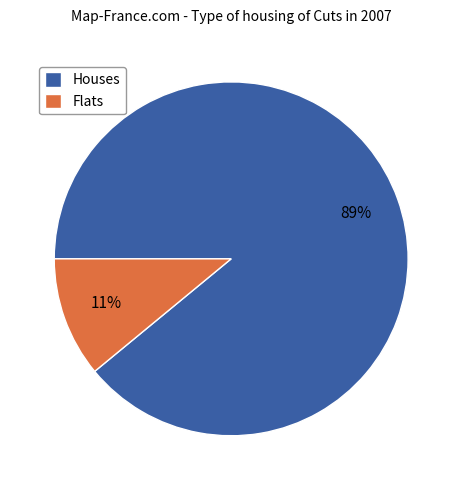

Rank the categories by value from lowest to highest.

Flats, Houses